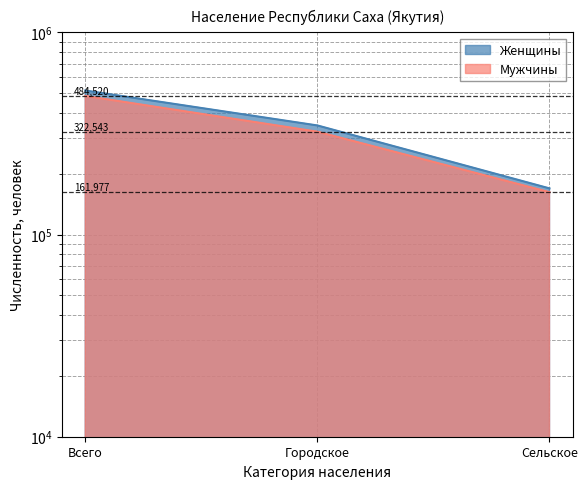

Between Всего and Сельское, which series saw the biggest shift?

Женщины